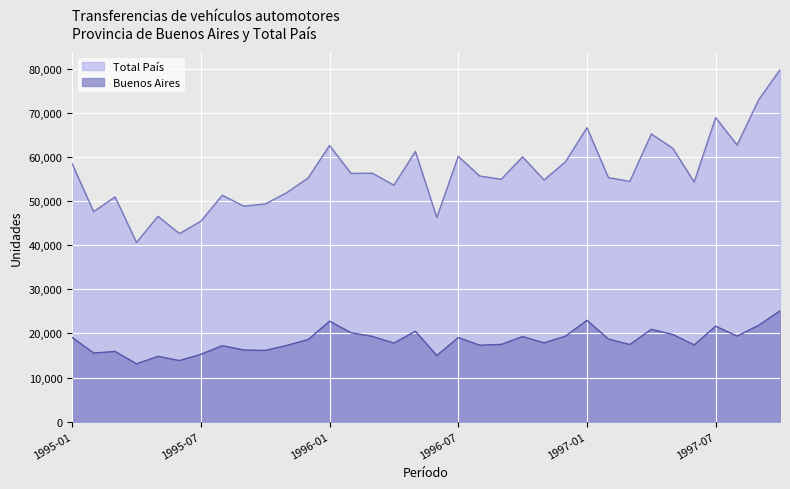

What is the average value of the Total País series?

56290